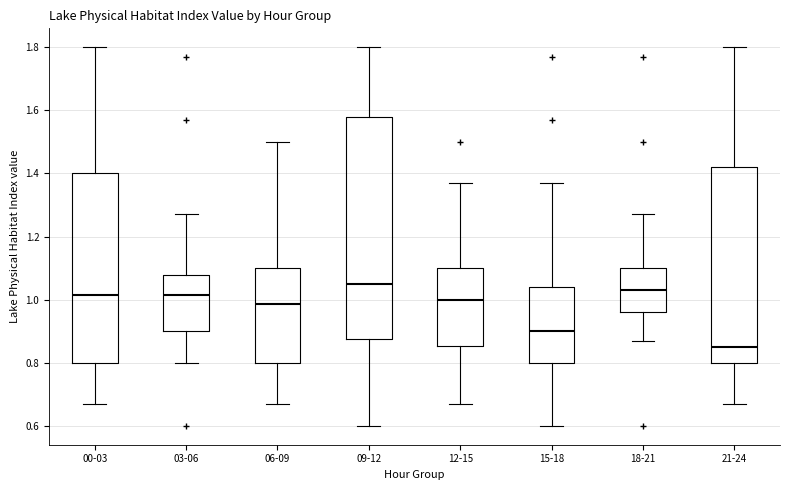

Which box's median line is the highest?

09-12